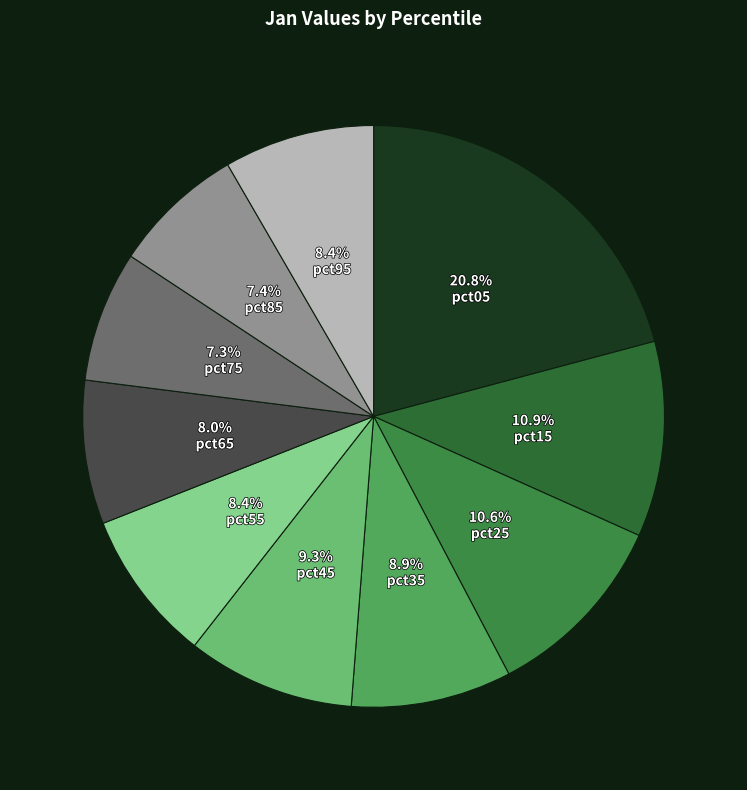

To the nearest percent, what is the combined percentage of pct15 and pct55?

19%